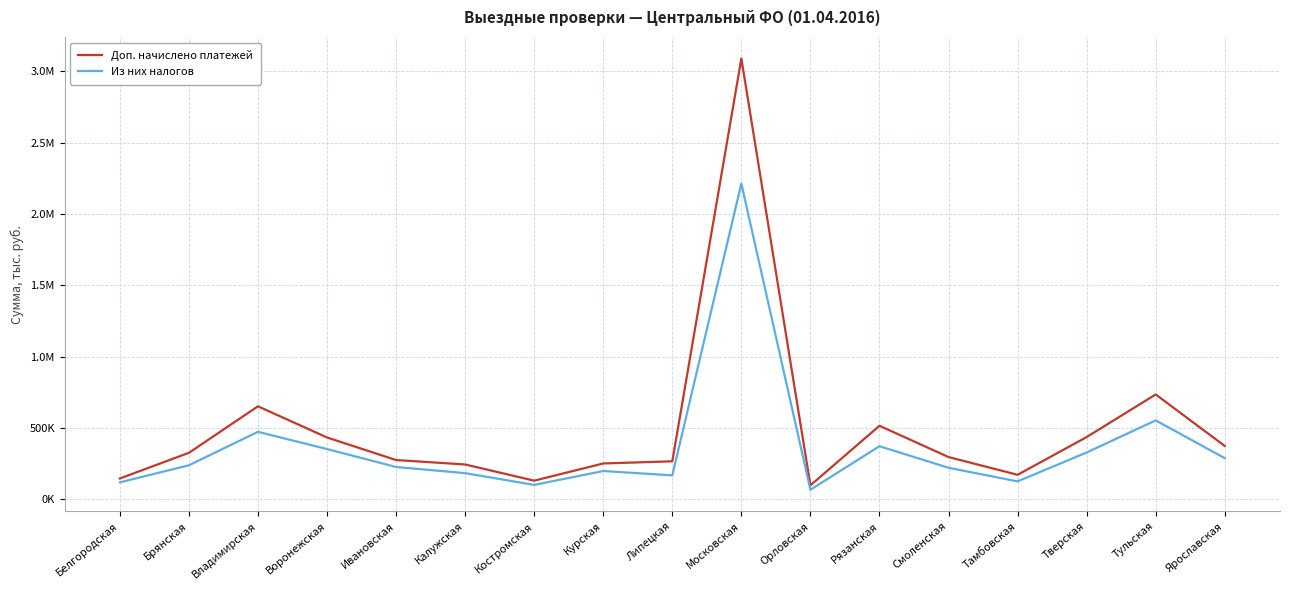

Which series has the largest total across all categories?

Доп. начислено платежей